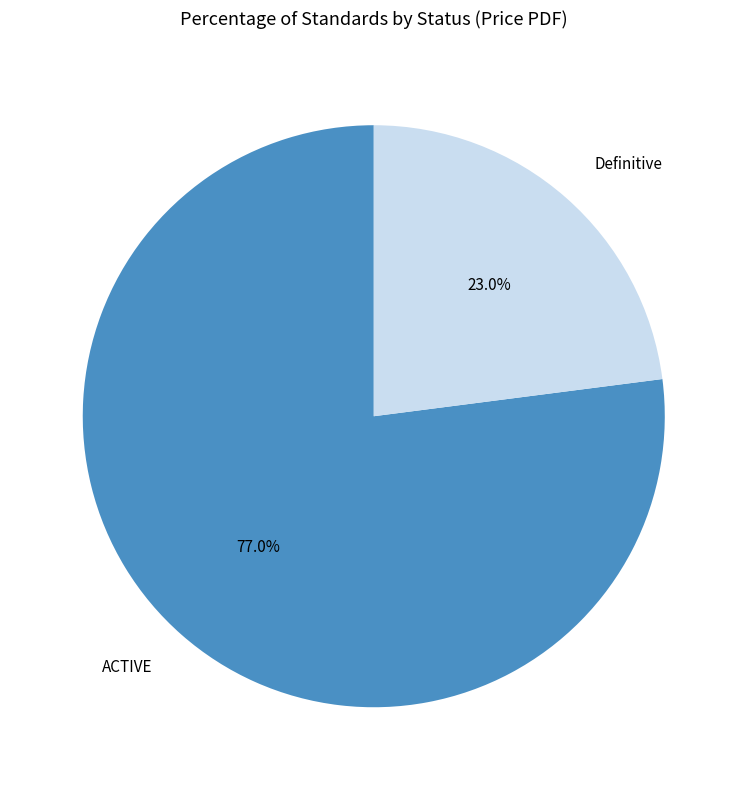

Rank the categories by value from highest to lowest.

ACTIVE, Definitive